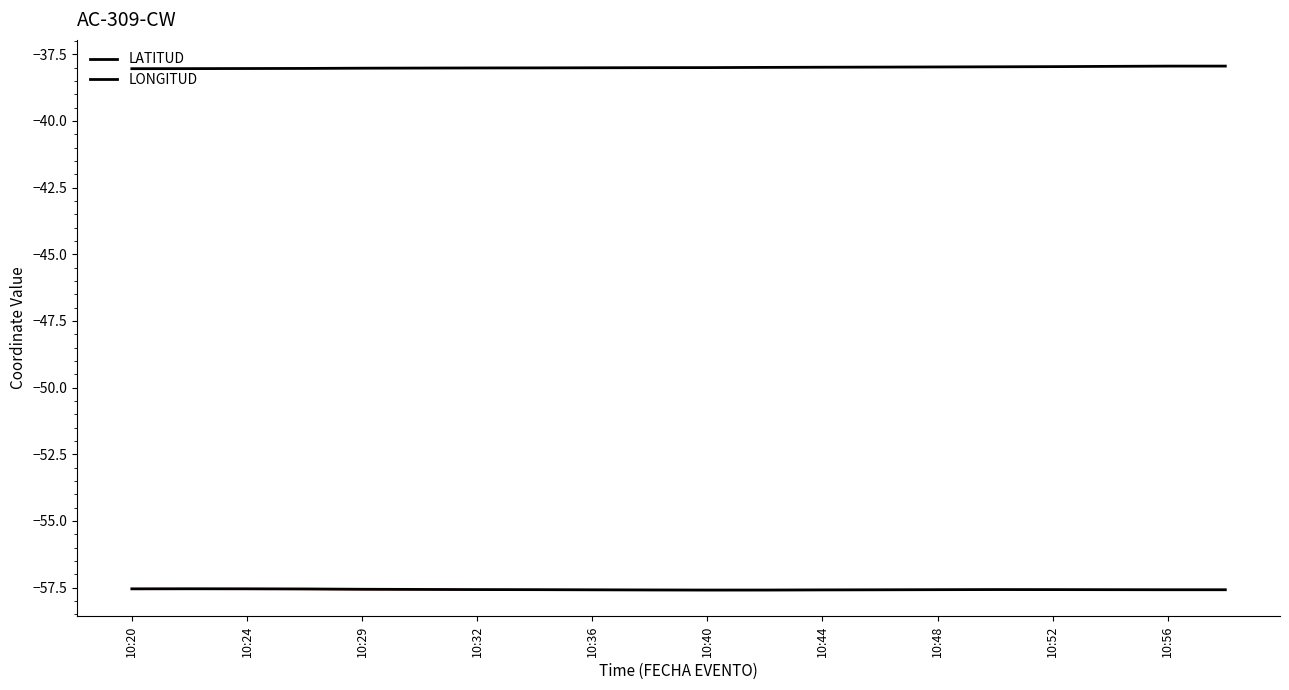

True or false: LATITUD has more than 2 points higher than both neighbors.

False